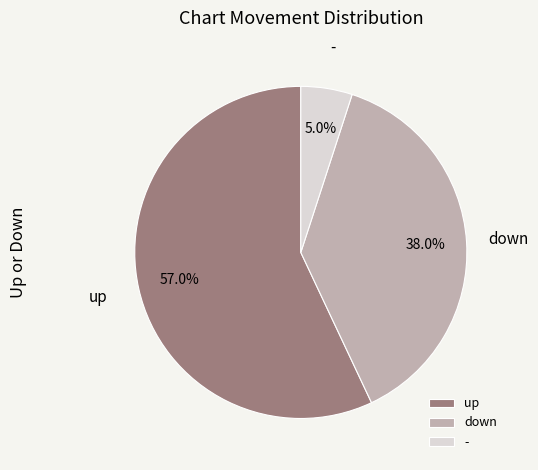

To the nearest percent, what is the difference between the largest and smallest slice percentages?

52%